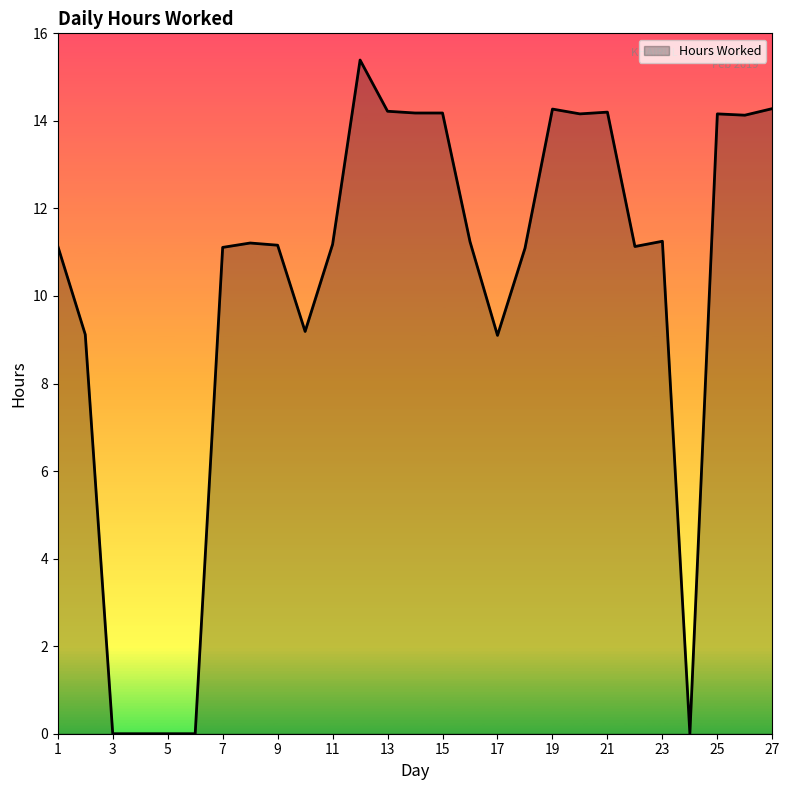

What is the difference between the maximum and minimum values?

15.4